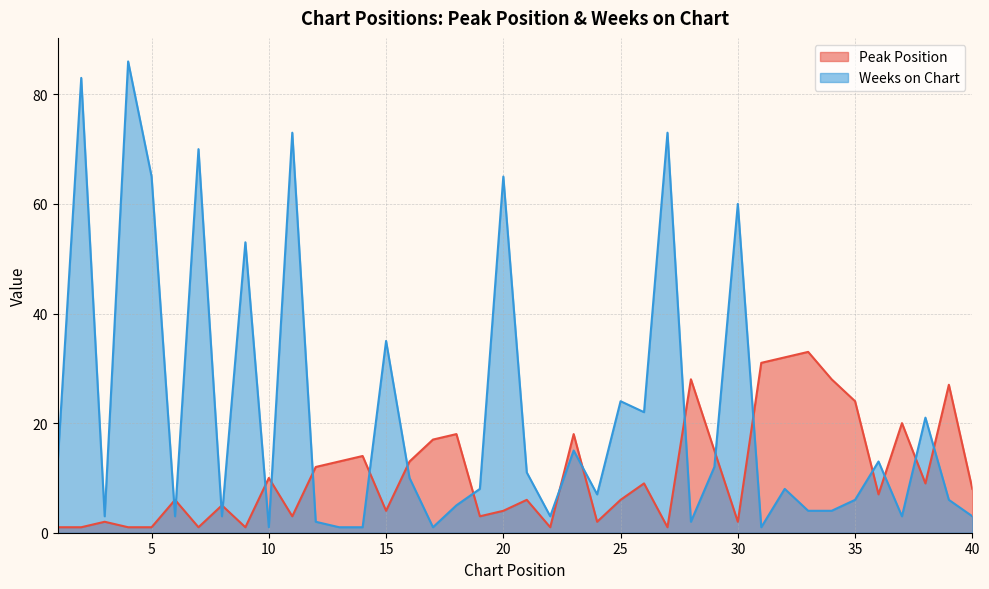

In Weeks on Chart, how many points are lower than both neighbors (excluding endpoints)?

11